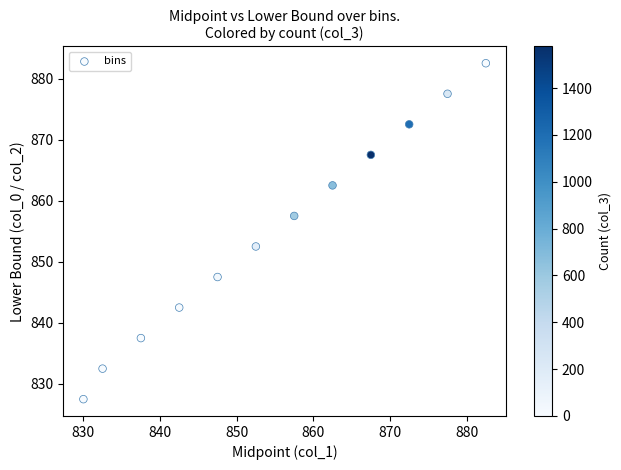

What is the range of X values (max minus min)?

52.5